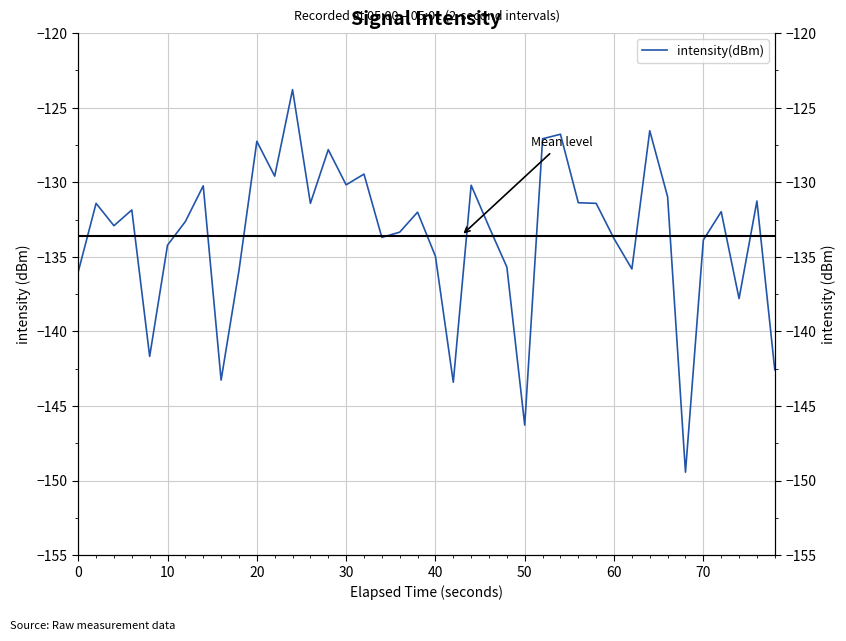

The chart shows a value of -132.0 at 19. True or false?

True